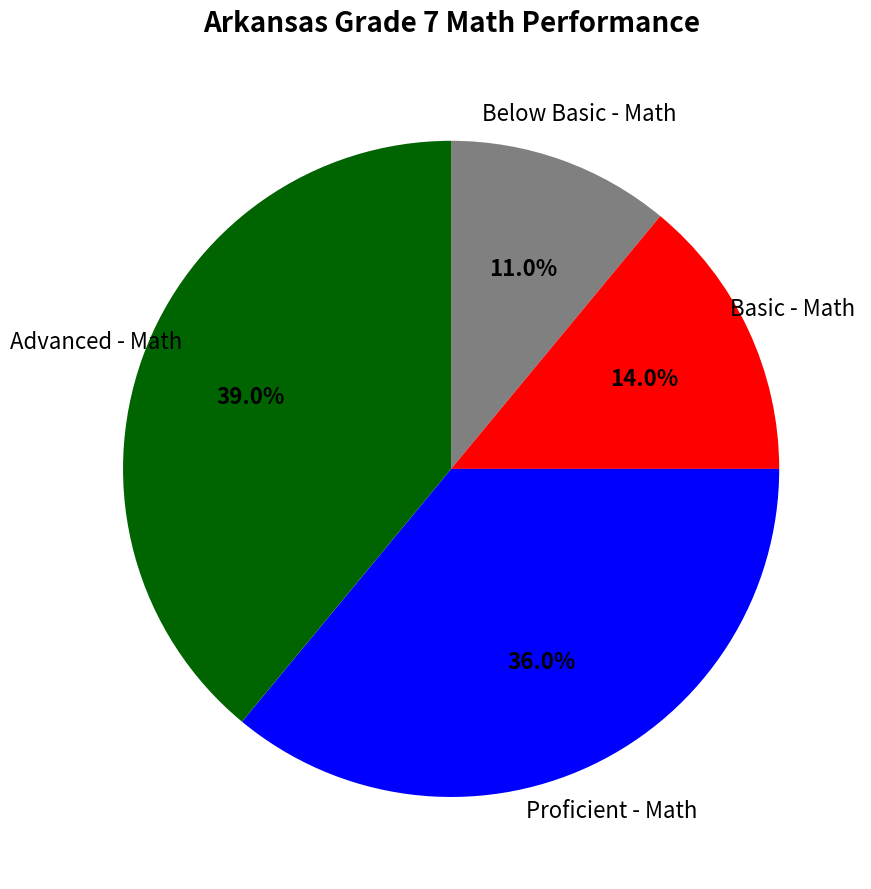

Does any single category account for the majority?

No